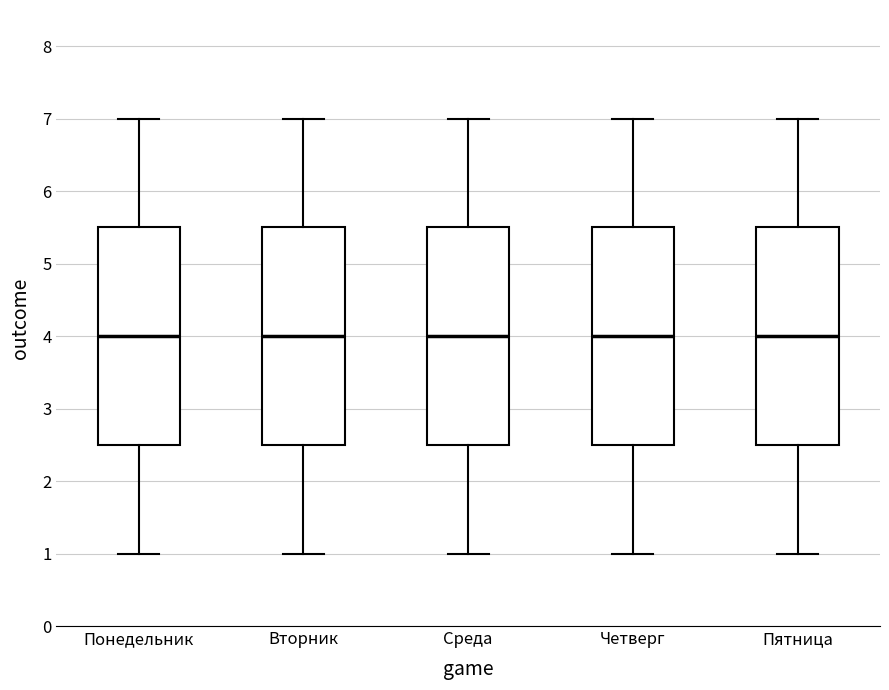

Reading left to right, read every box against the y-axis: the position of its median line, the range the box covers, and the ends of its whiskers. The values are not printed on the chart, so give them approximately, as read against the axis.

Понедельник: median 4.0, box 2.5 to 5.5, whiskers 1.0 to 7.0
Вторник: median 4.0, box 2.5 to 5.5, whiskers 1.0 to 7.0
Среда: median 4.0, box 2.5 to 5.5, whiskers 1.0 to 7.0
Четверг: median 4.0, box 2.5 to 5.5, whiskers 1.0 to 7.0
Пятница: median 4.0, box 2.5 to 5.5, whiskers 1.0 to 7.0